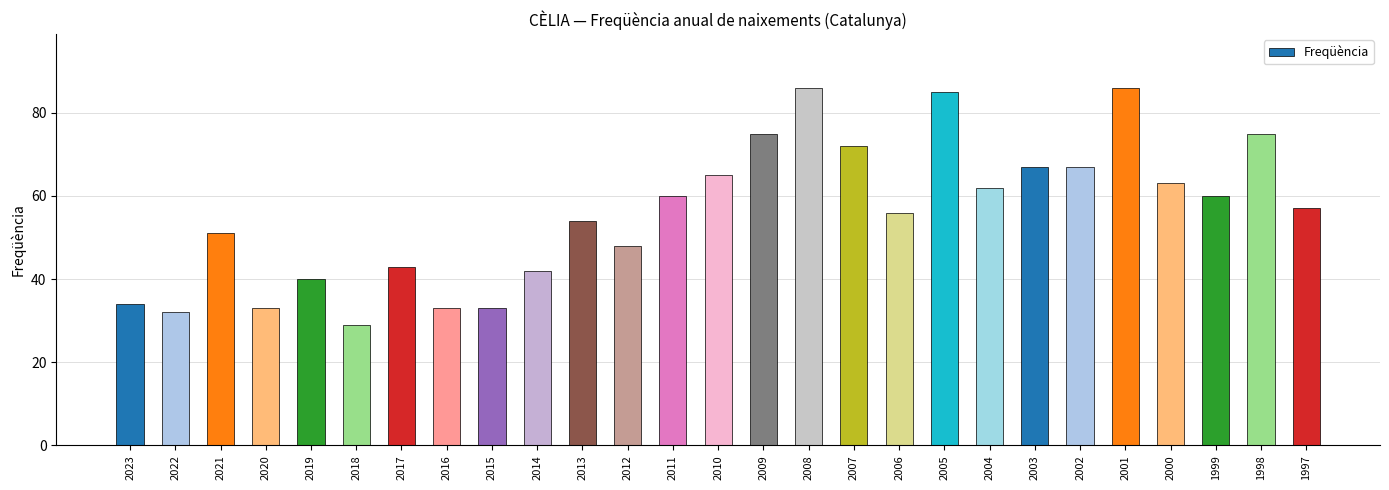

What is the difference between the values at 2007 and 2014?

30